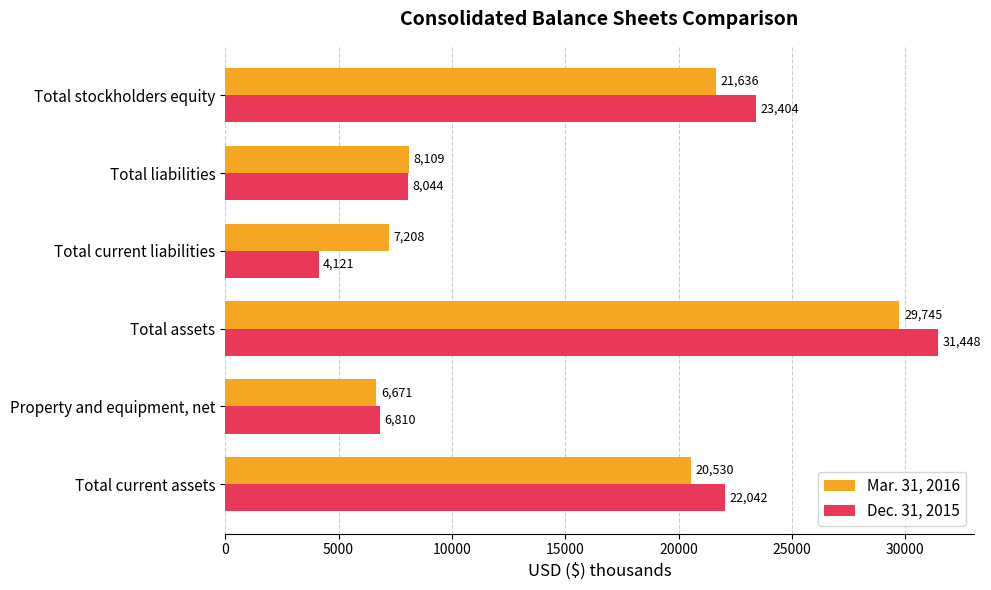

The Dec. 31, 2015 series shows 1598 at Total current liabilities. True or false?

False